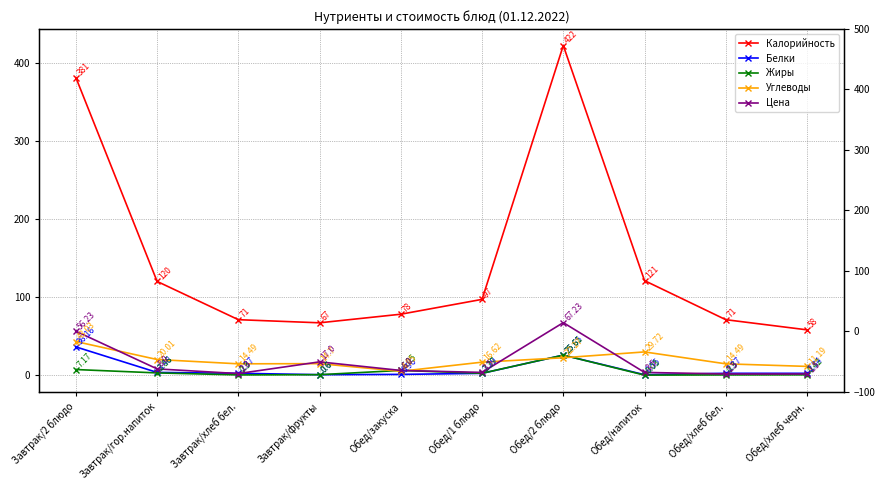

The Углеводы series shows 56.9 at Завтрак/2 блюдо. True or false?

False